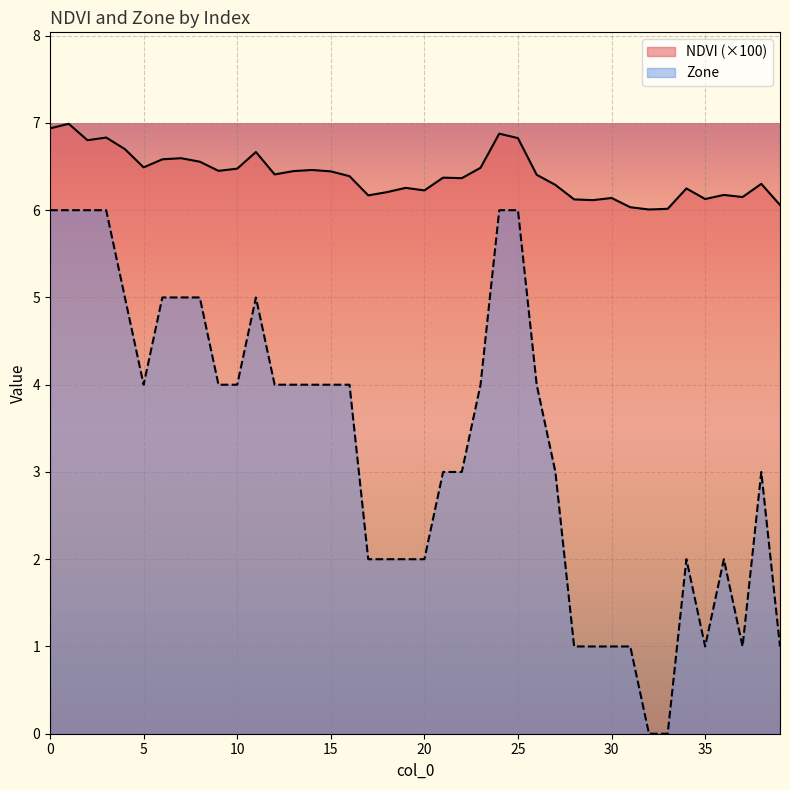

At how many categories does at least one series exceed 2?

40